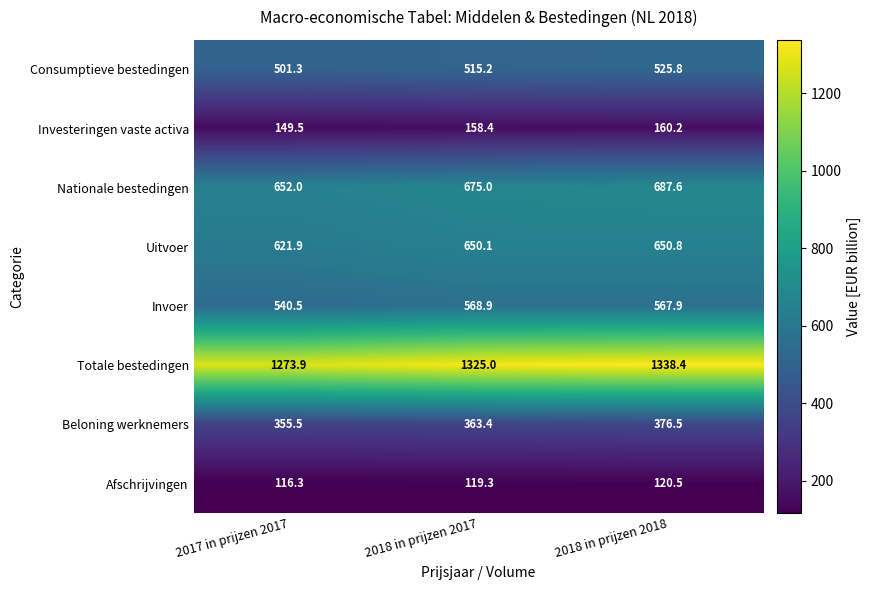

What value does the Uitvoer series have at 2018 in prijzen 2018?

650.8